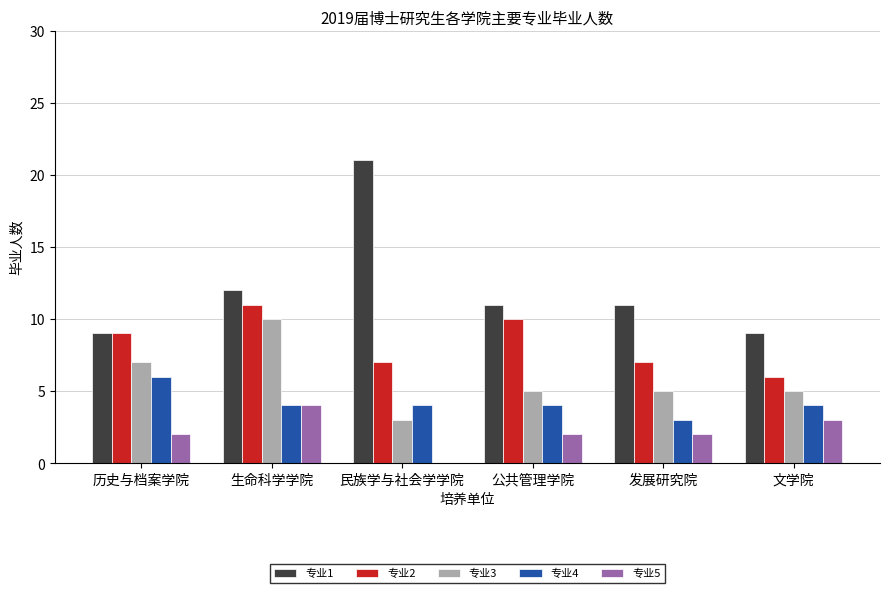

At which category is the sum across all series the highest?

生命科学学院